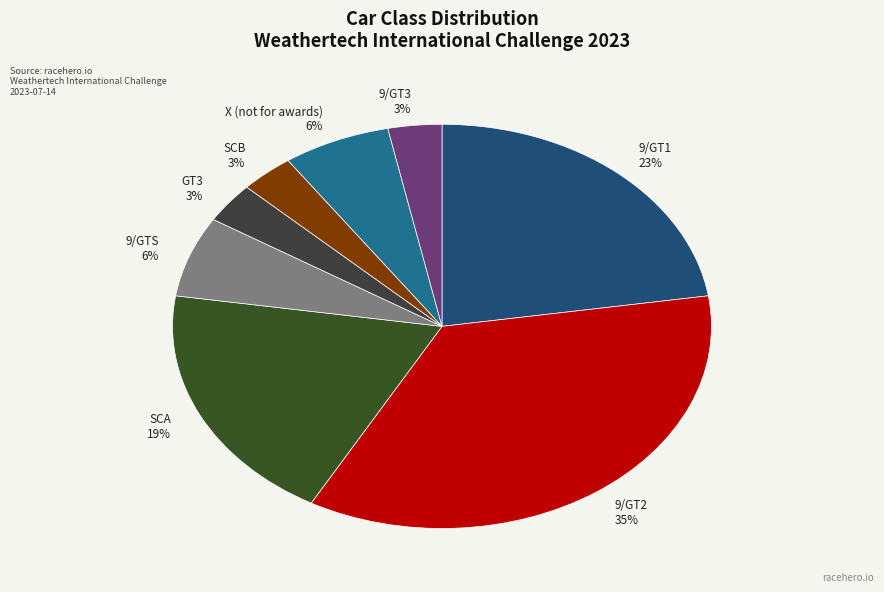

Does SCB 3% represent more than half of the total?

No